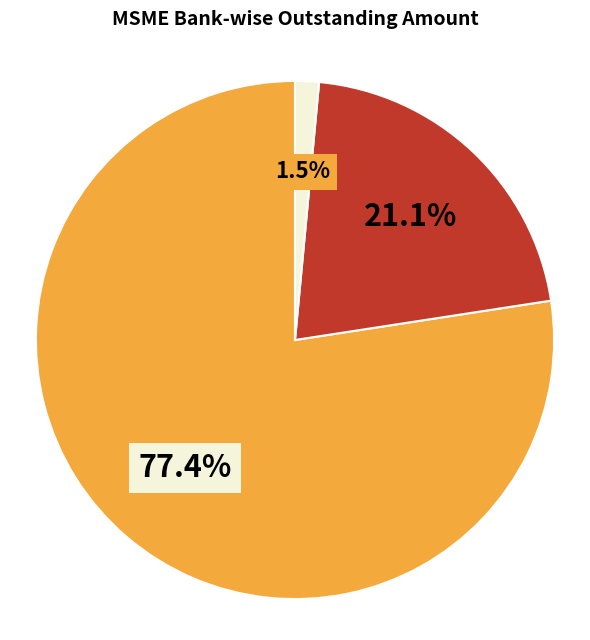

Is there a majority slice in this chart?

Yes